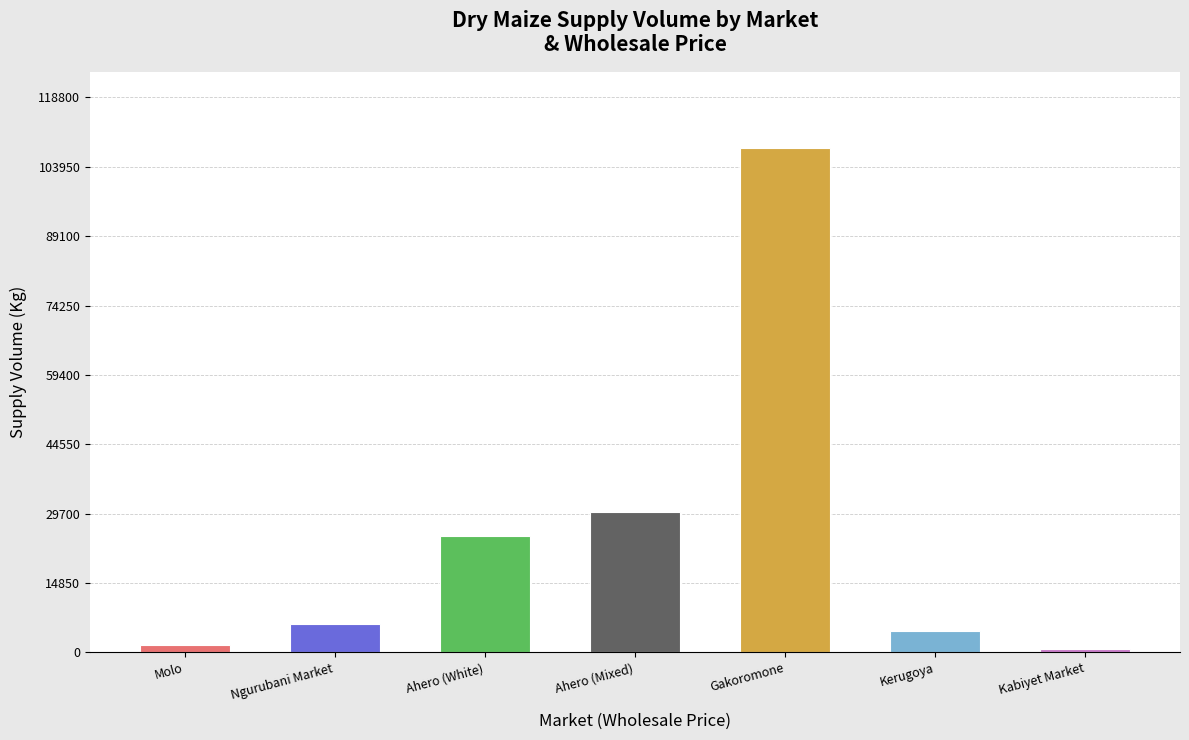

Is it true that the value at Ahero (Mixed) is 18581?

False